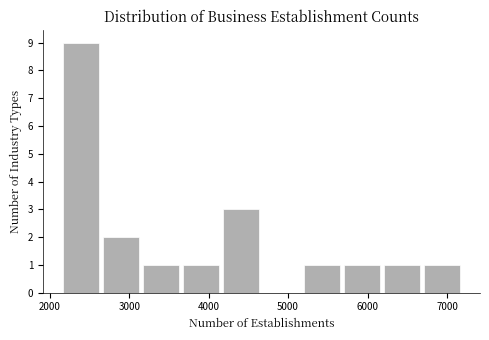

Reading left to right, list every bar in this chart as the range it spans on the x-axis followed by its height. Neither the bar edges nor the heights are printed on the chart, so give them approximately, as read against the axes.

2100 to 2600: 9
2600 to 3100: 2
3100 to 3700: 1
3700 to 4200: 1
4200 to 4700: 3
4700 to 5200: 0
5200 to 5700: 1
5700 to 6200: 1
6200 to 6700: 1
6700 to 7200: 1